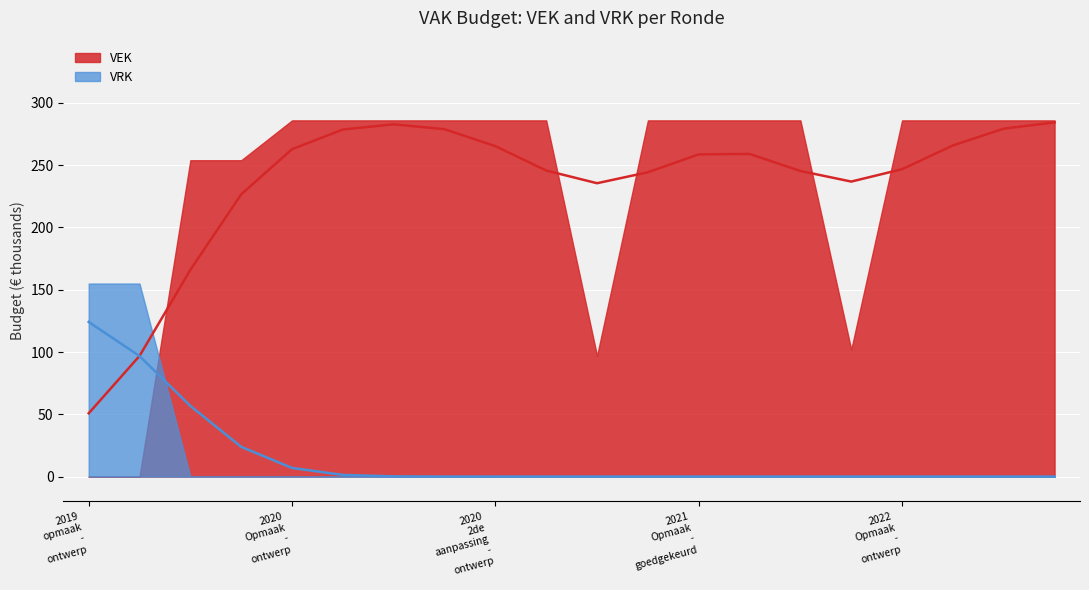

What is the label of the 9th point from the right?

2021 Opmaak - ontwerp